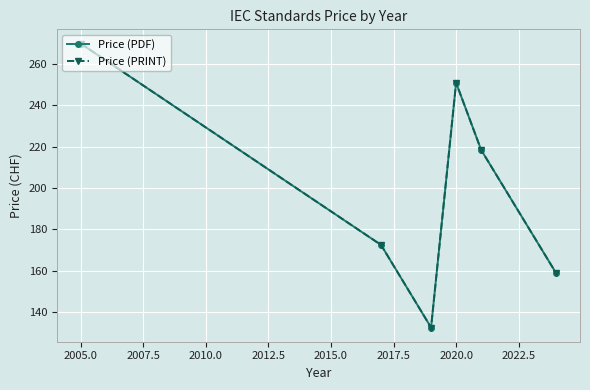

Rank the series by their maximum value, from highest to lowest.

Price (PDF), Price (PRINT)